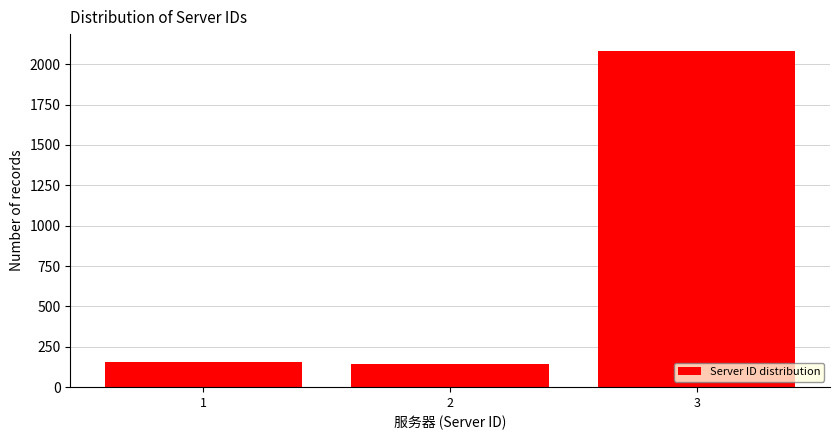

What is the value of the 3rd bar from the left?

2082